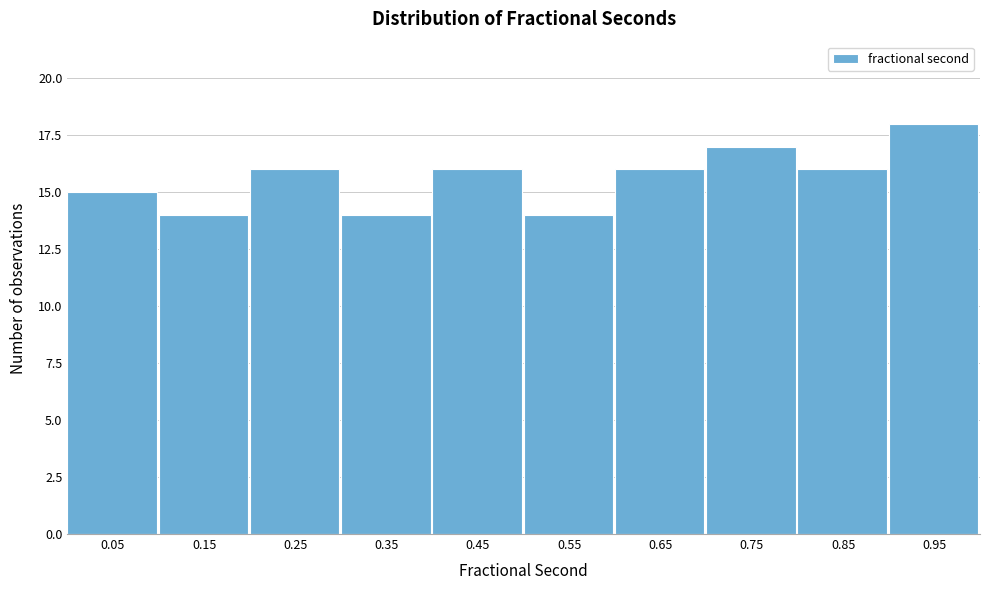

Over which range of the x-axis is the bar tallest?

0.9 to 1.0